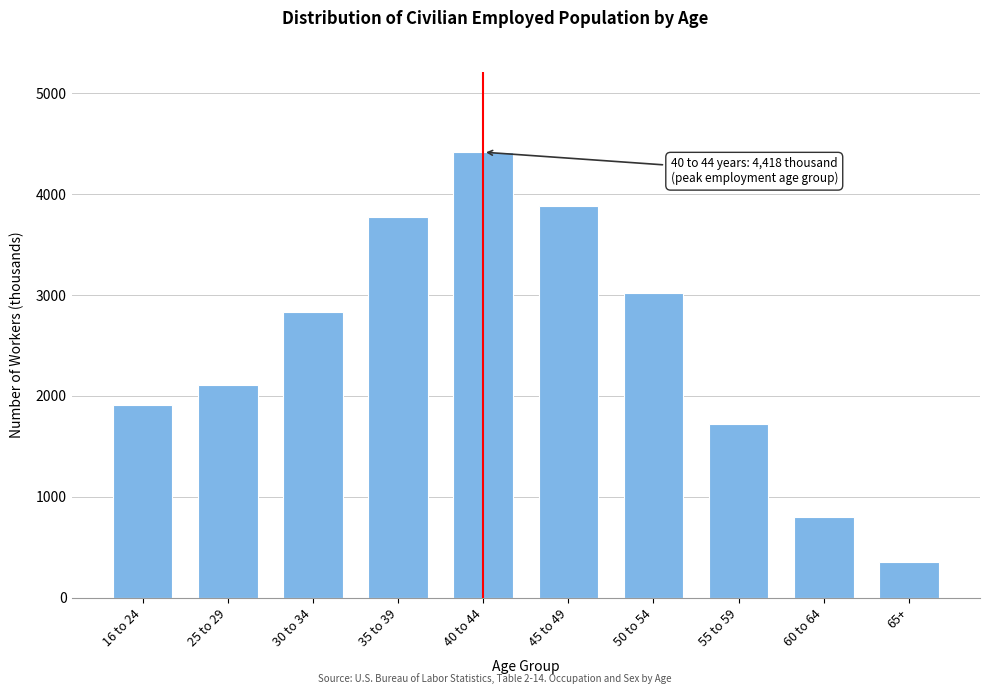

Reading left to right, what are all the values shown in this chart?

16 to 24=1908	25 to 29=2106	30 to 34=2837	35 to 39=3773	40 to 44=4418	45 to 49=3886	50 to 54=3021	55 to 59=1720	60 to 64=804	65+=353